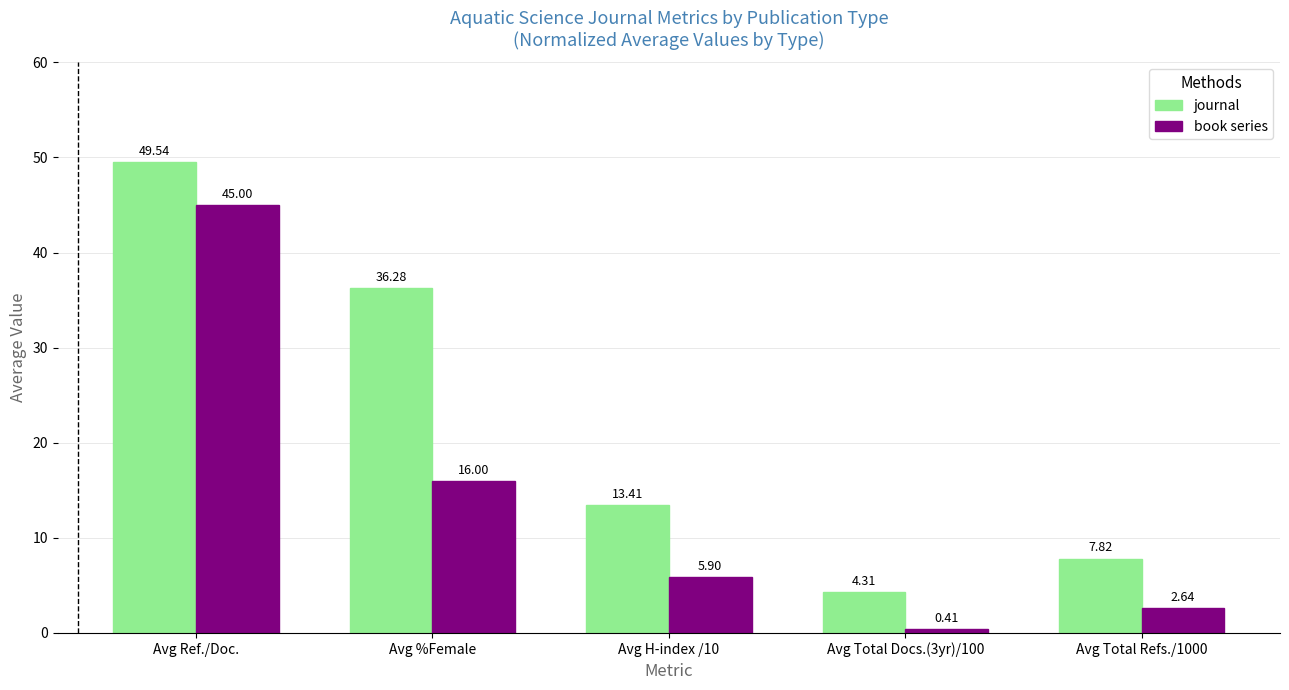

Read the journal value at Avg H-index /10.

13.4